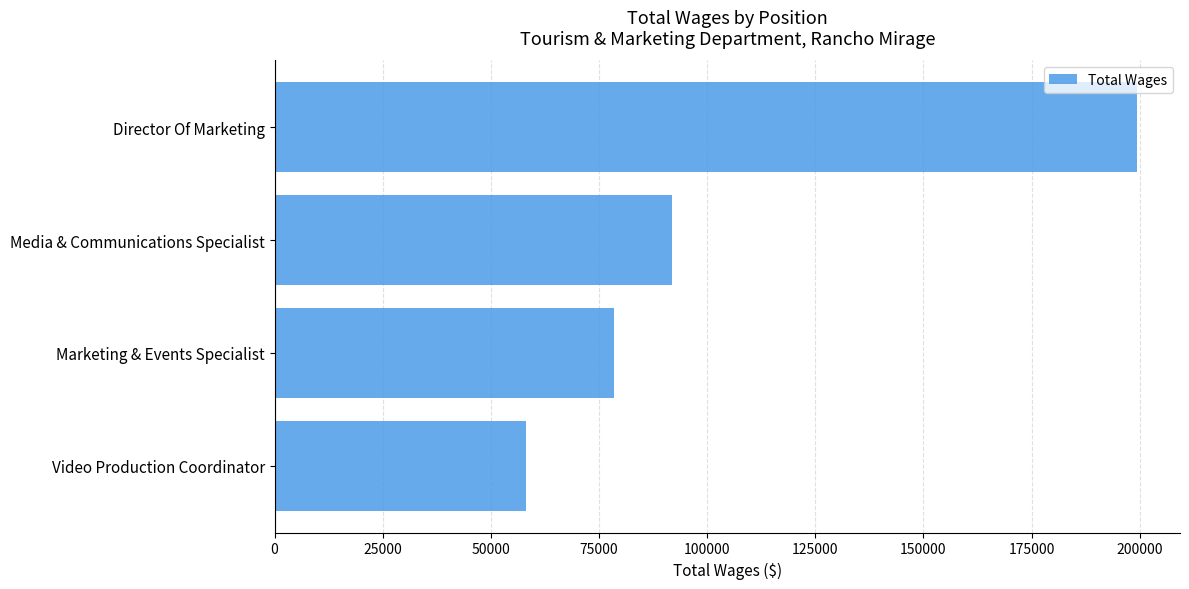

Reading bottom to top, extract all data points from this chart.

58103	78512	91900	199363